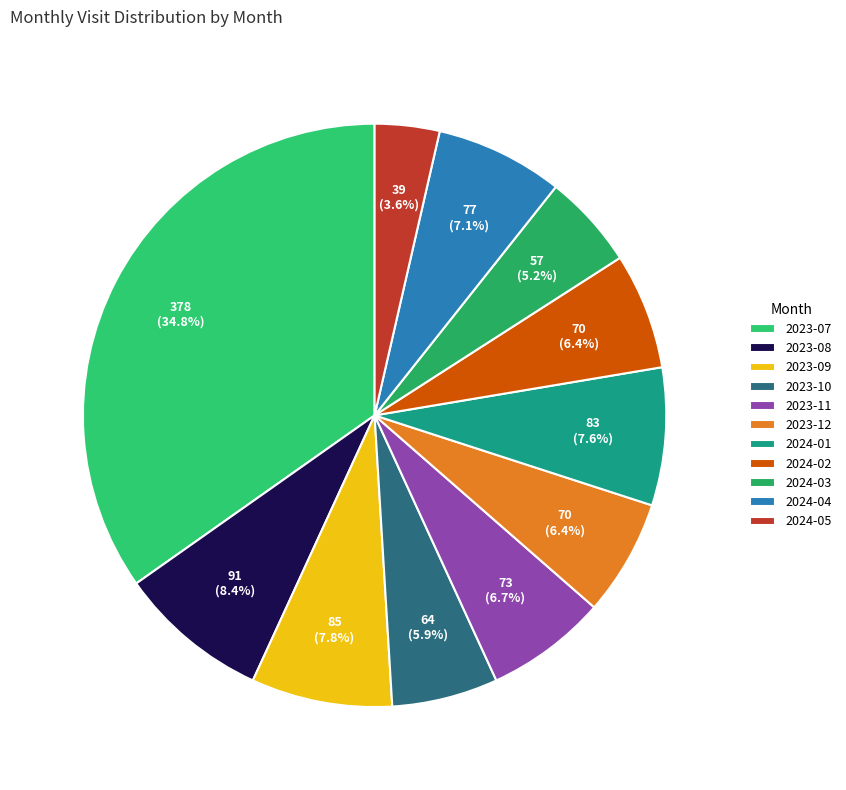

To the nearest percent, what is the average slice percentage?

9%